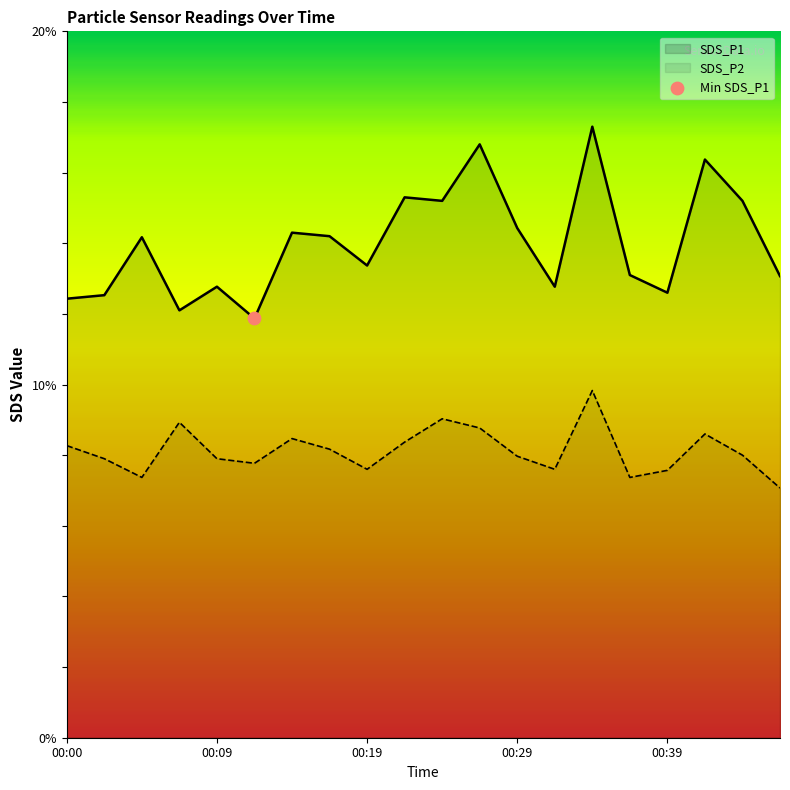

At how many categories does at least one series exceed 11?

20